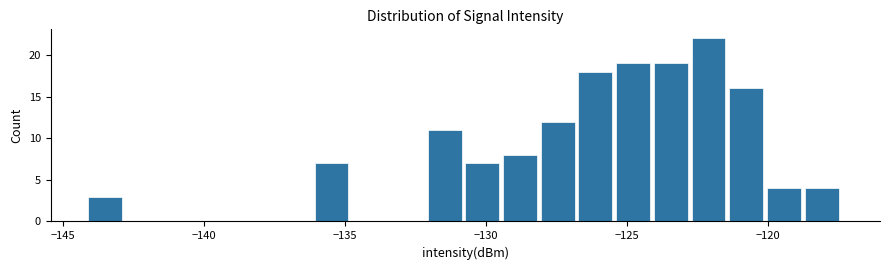

Around what value on the x-axis is the tallest bar? Give the approximate position of its centre, as read against the axis.

-122.0